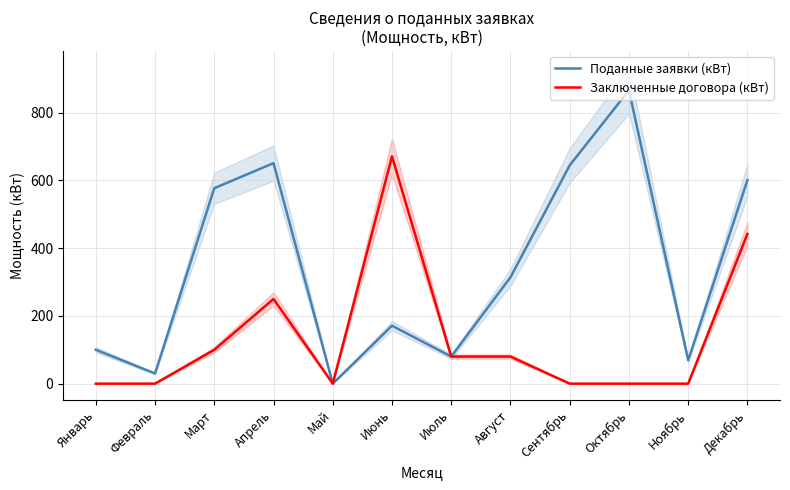

The value of Поданные заявки (кВт) at Октябрь is 179.8. True or false?

False